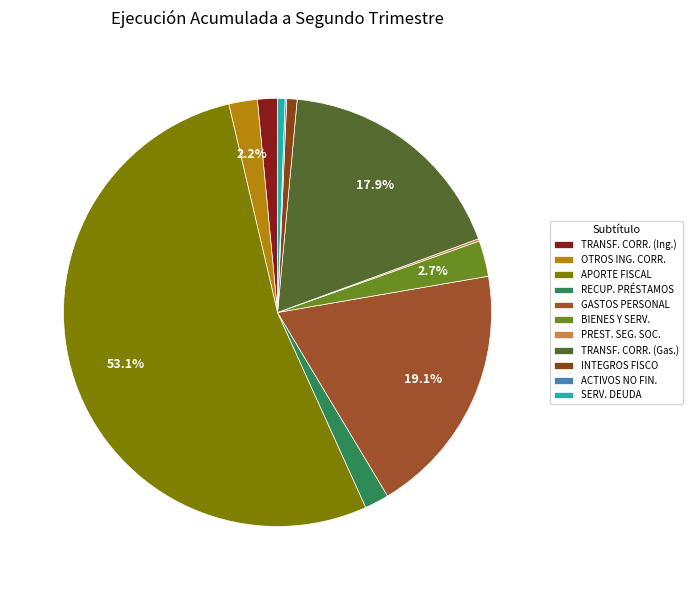

Which category accounts for the majority?

APORTE FISCAL